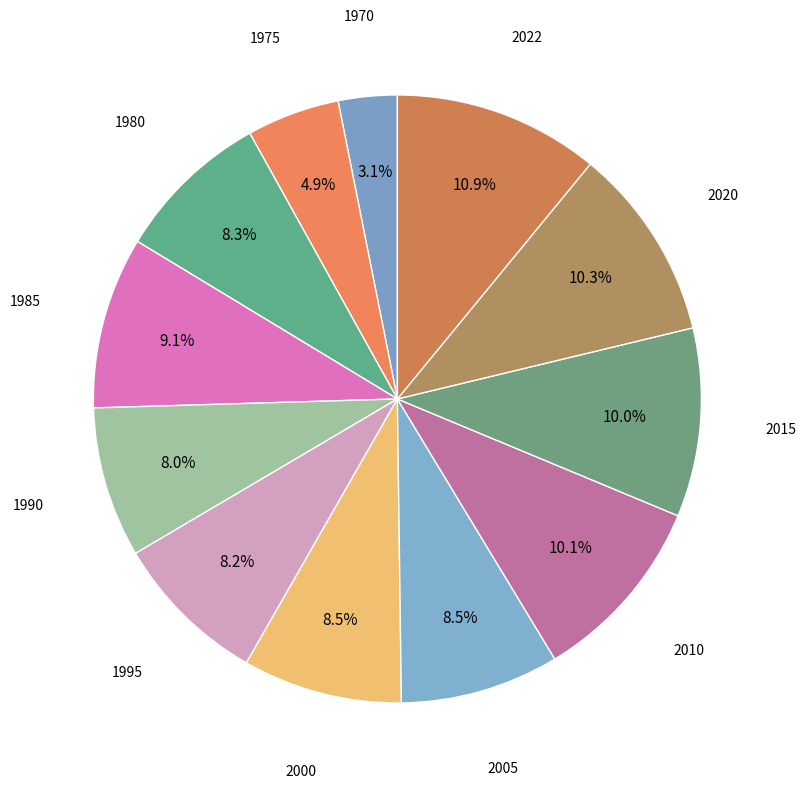

How many slices are in this pie chart?

12